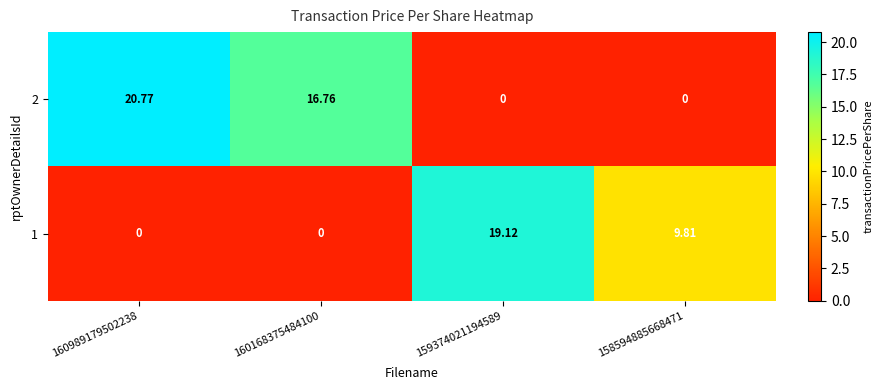

At 160989179502238, list the series in order from smallest to largest.

1, 2